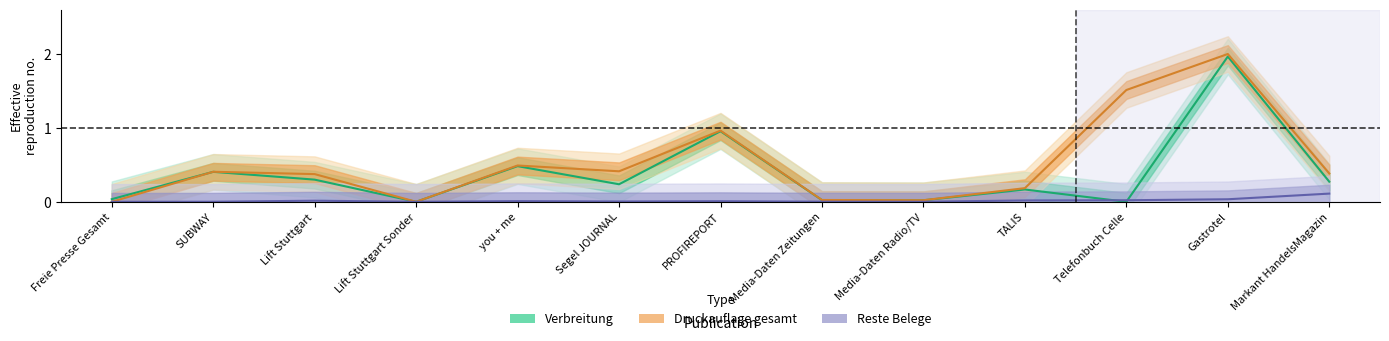

Which series has the largest total across all categories?

Druckauflage_gesamt